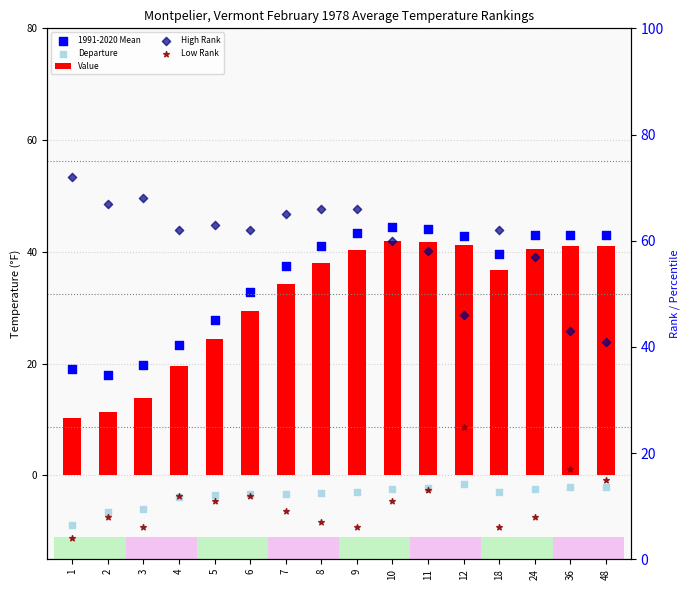

Which series has the largest total across all categories?

High Rank